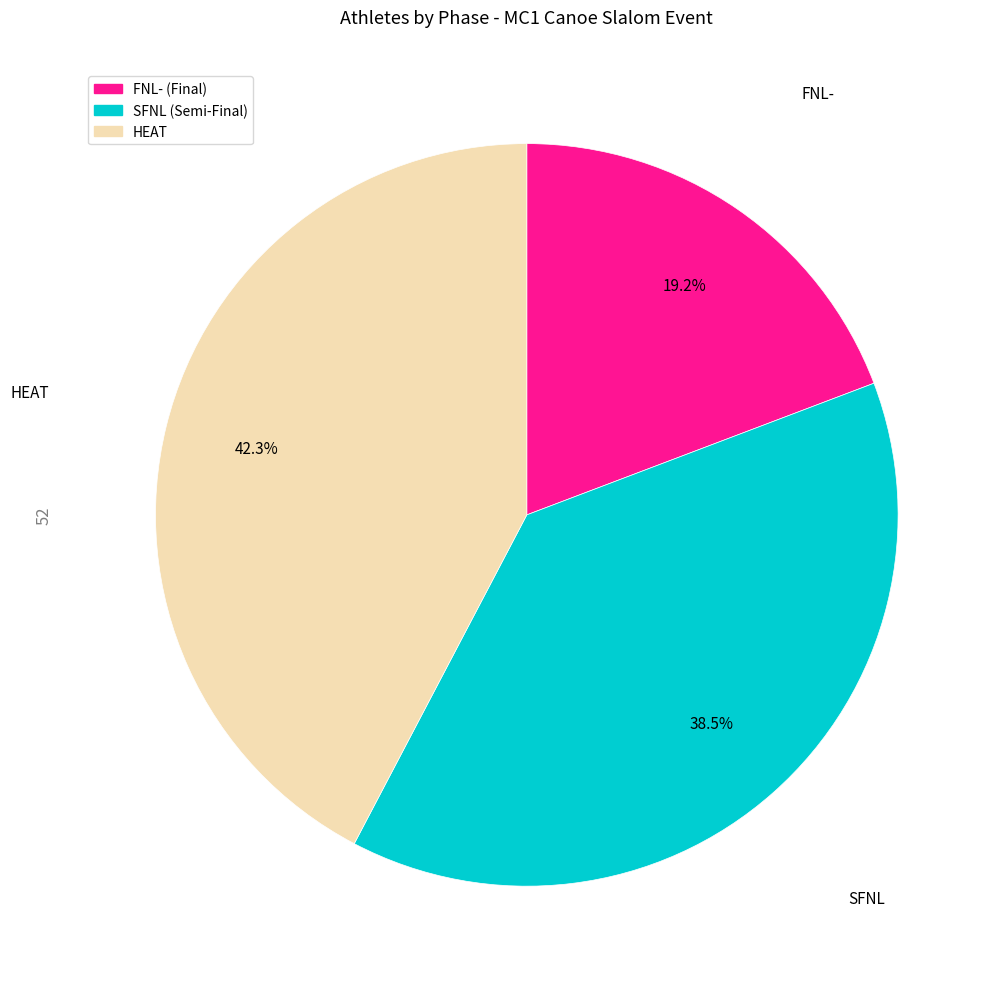

Count the number of slices in the pie.

3